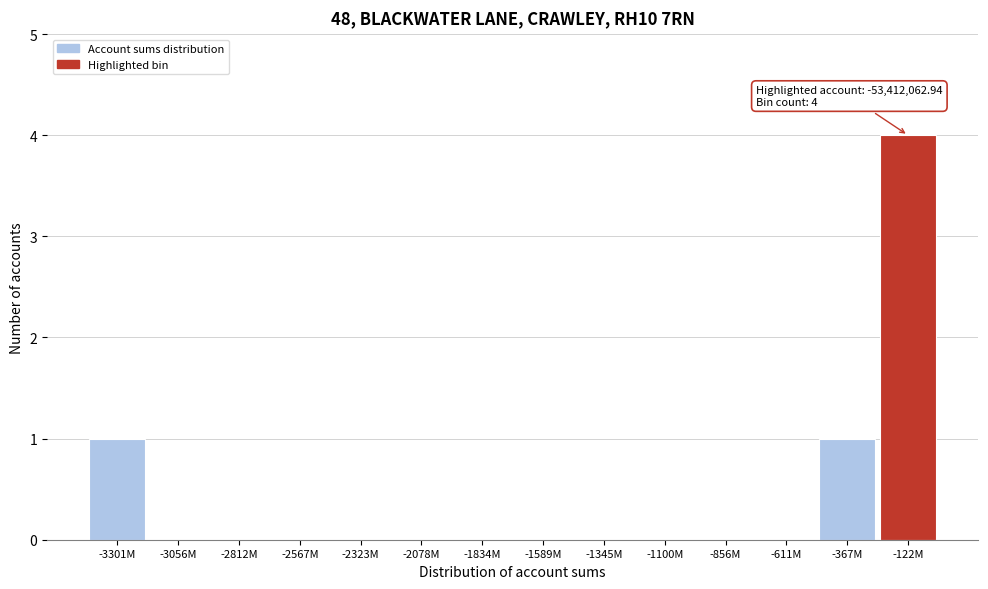

Reading right to left, what are all the values shown in this chart?

-122M=4	-367M=1	-611M=0	-856M=0	-1100M=0	-1345M=0	-1589M=0	-1834M=0	-2078M=0	-2323M=0	-2567M=0	-2812M=0	-3056M=0	-3301M=1